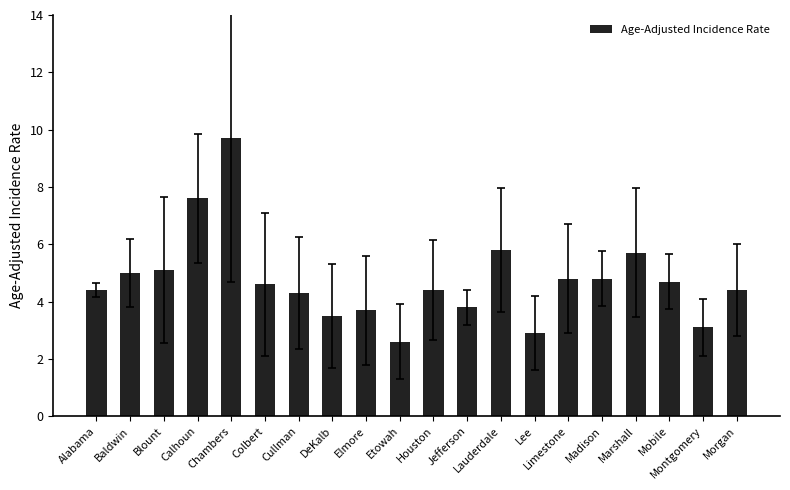

Reading left to right, transcribe all the data shown in this chart.

4.4	5.0	5.1	7.6	9.7	4.6	4.3	3.5	3.7	2.6	4.4	3.8	5.8	2.9	4.8	4.8	5.7	4.7	3.1	4.4